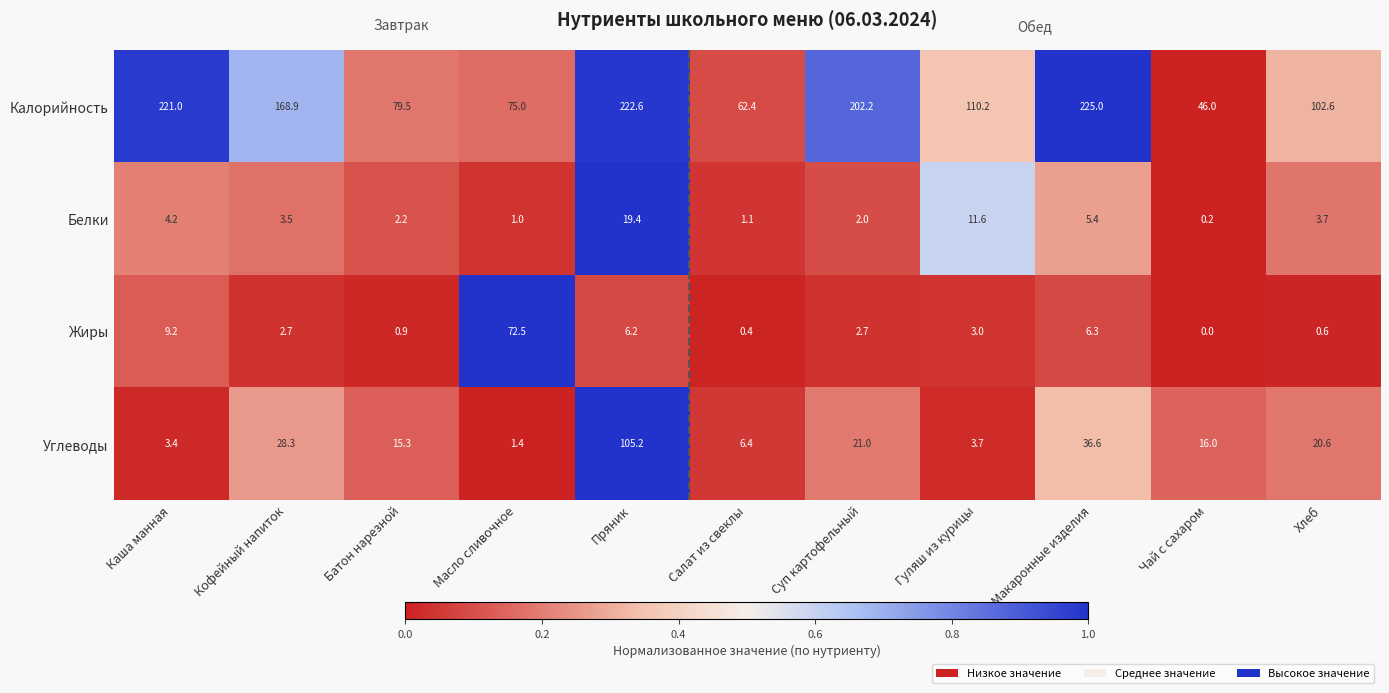

At which category is the sum across all series the highest?

Пряник